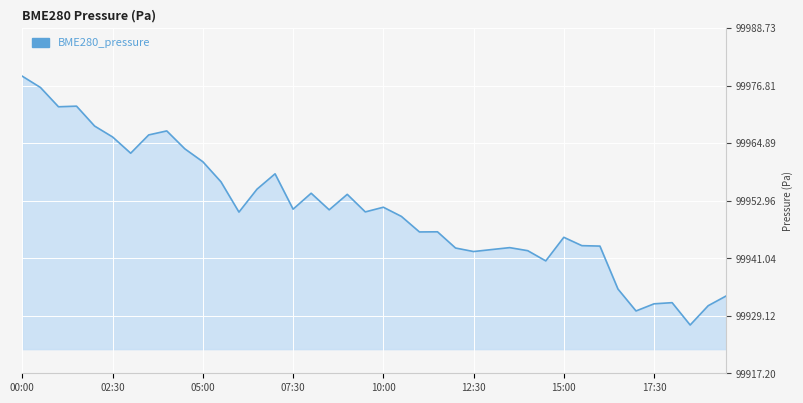

What is the difference between the maximum and minimum values?

51.5